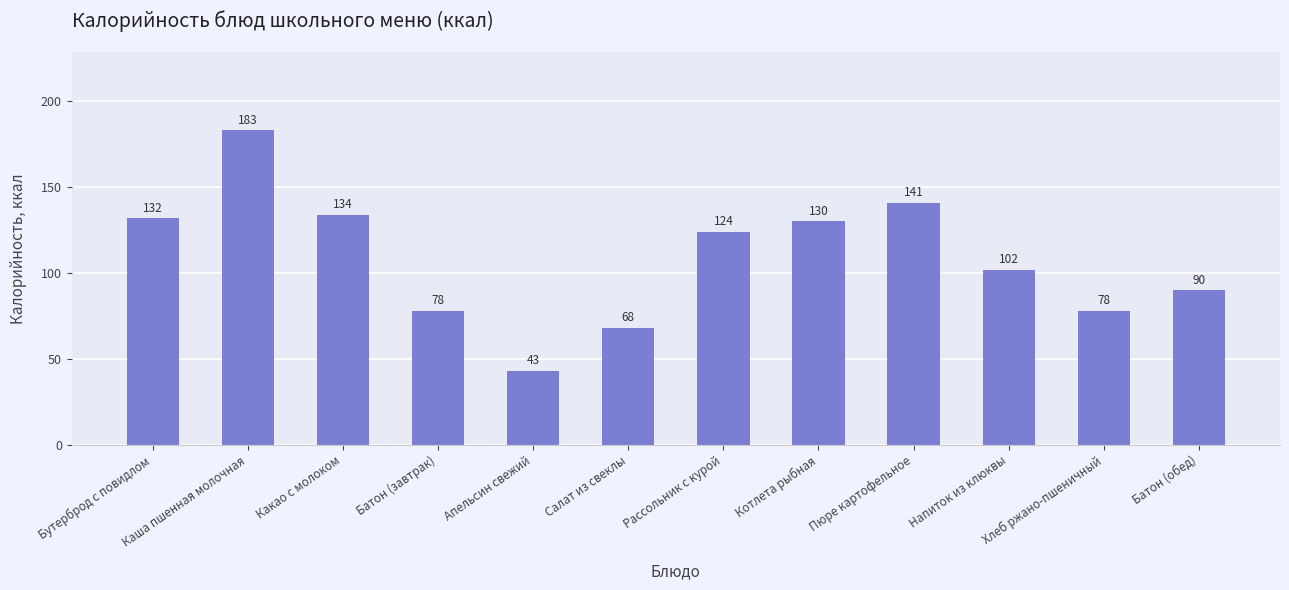

True or false: the data shows 183 at Каша пшенная молочная.

True